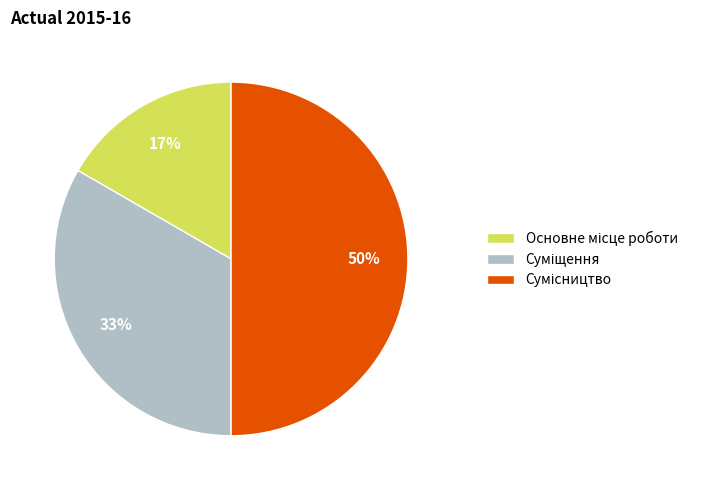

To the nearest percent, what is the average slice percentage?

33%